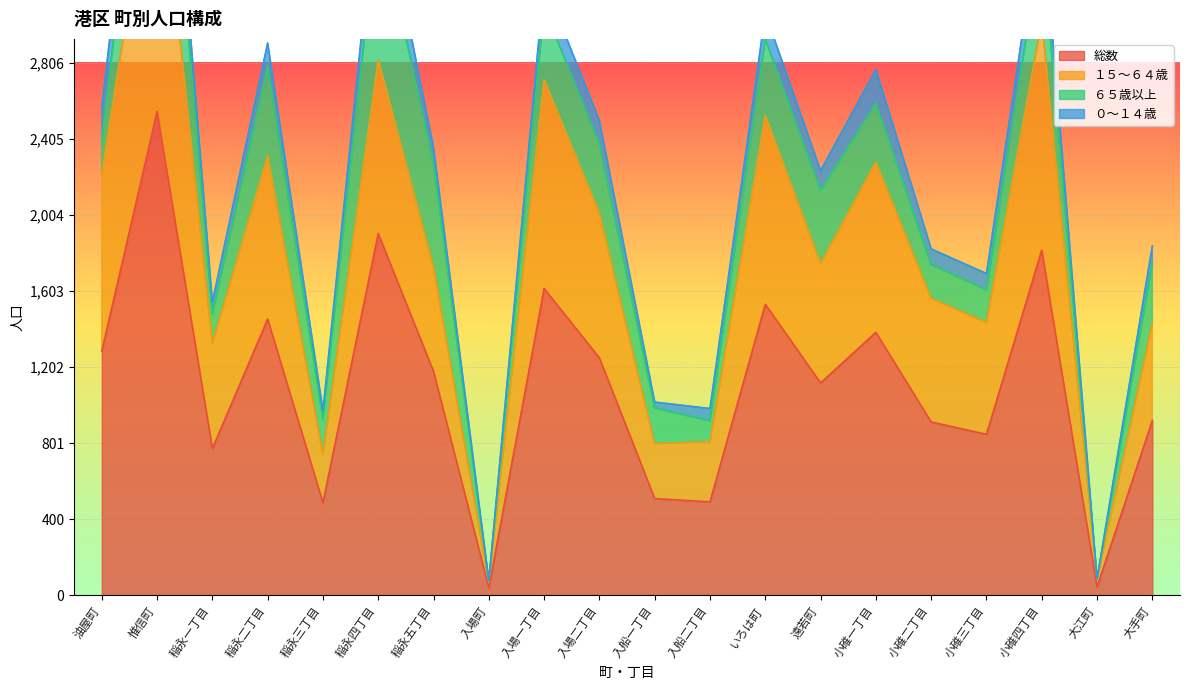

True or false: 総数 has a value of 488 at 稲永一丁目.

False